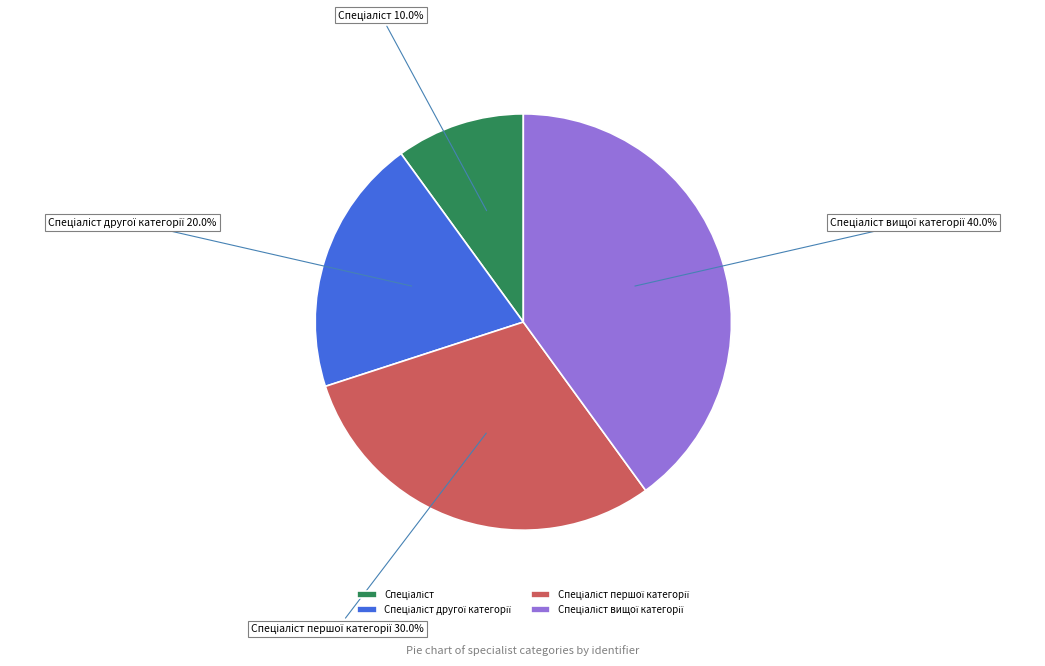

How many slices are in this pie chart?

4